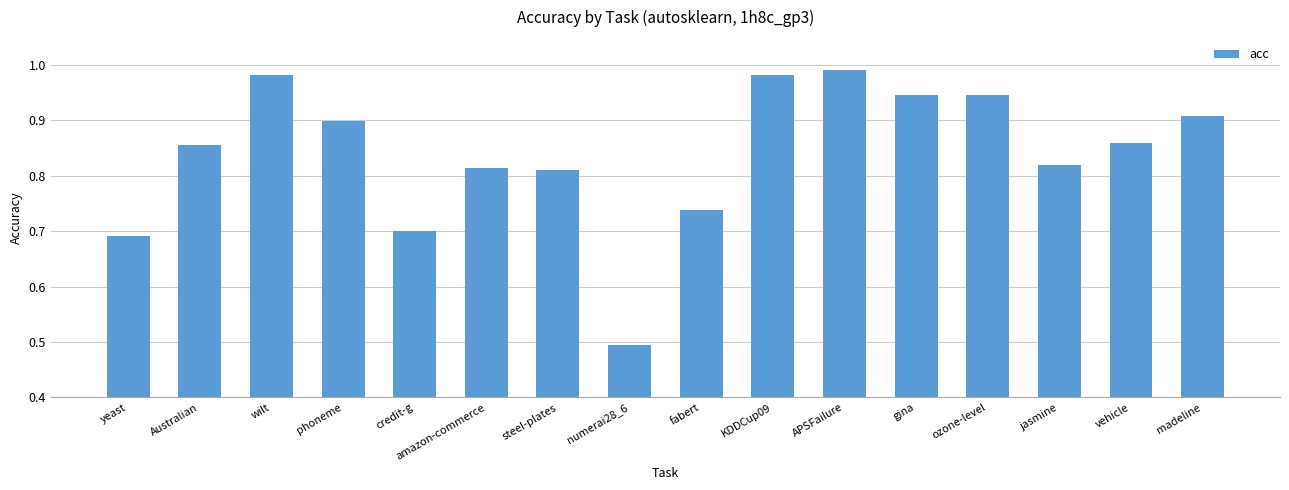

What is the label of the 3rd bar from the right?

jasmine